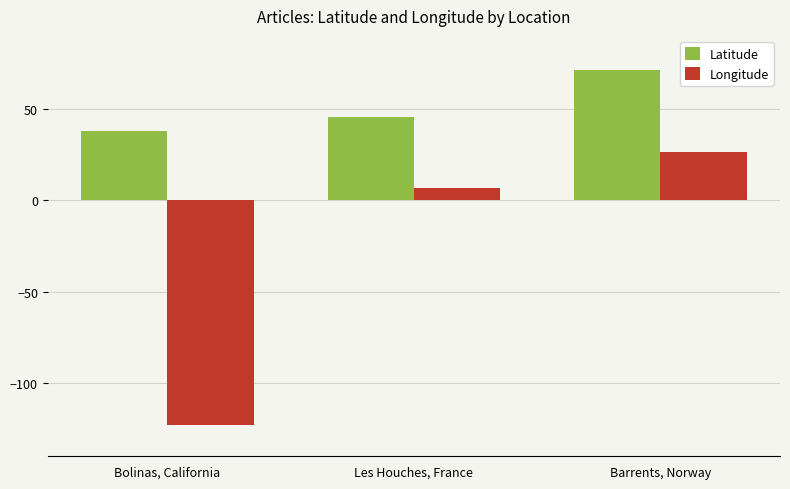

At Bolinas, California, list the series in order from largest to smallest.

Latitude, Longitude